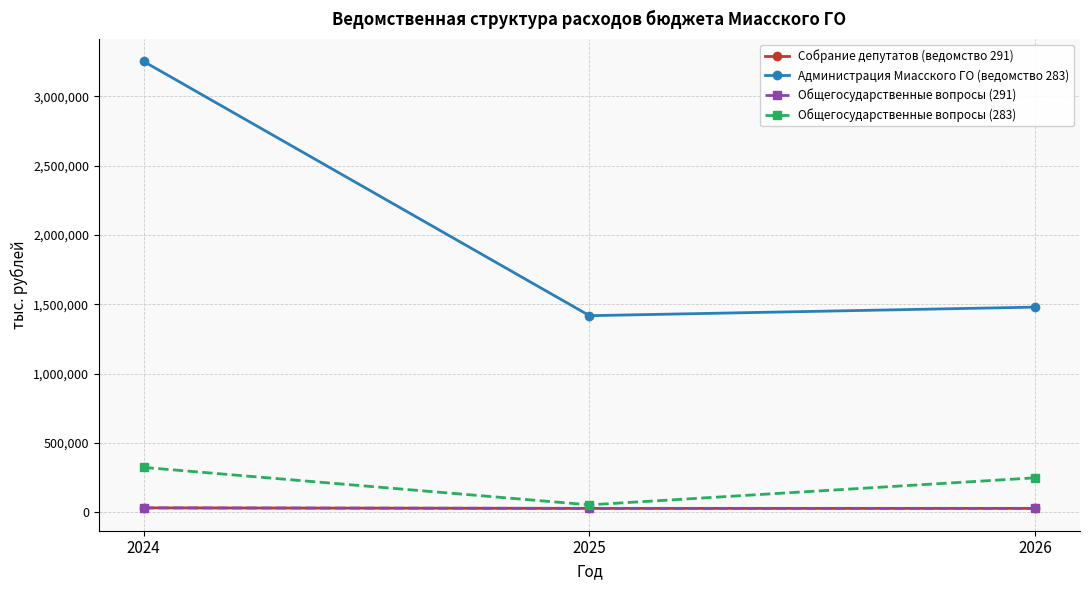

Reading left to right, list all the values displayed in this chart.

Собрание депутатов (ведомство 291): 2024=31272.1	2025=27724.3	2026=27724.3
Администрация Миасского ГО (ведомство 283): 2024=3253024.1	2025=1418142.0	2026=1480015.5
Общегосударственные вопросы (291): 2024=31272.1	2025=27724.3	2026=27724.3
Общегосударственные вопросы (283): 2024=323494.3	2025=53175.9	2026=248340.5